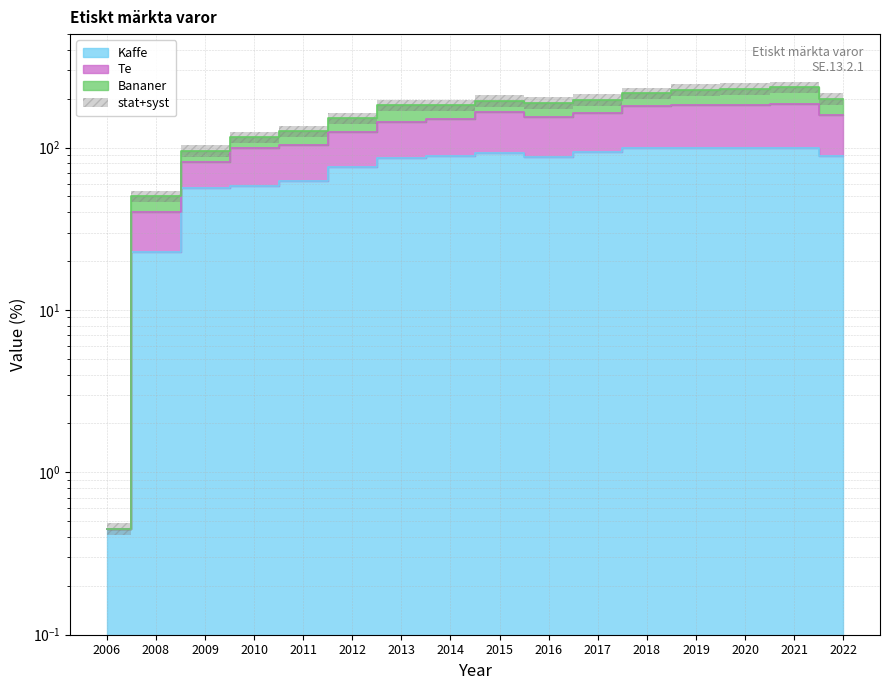

What is the average value of the Kaffe series?

75.6